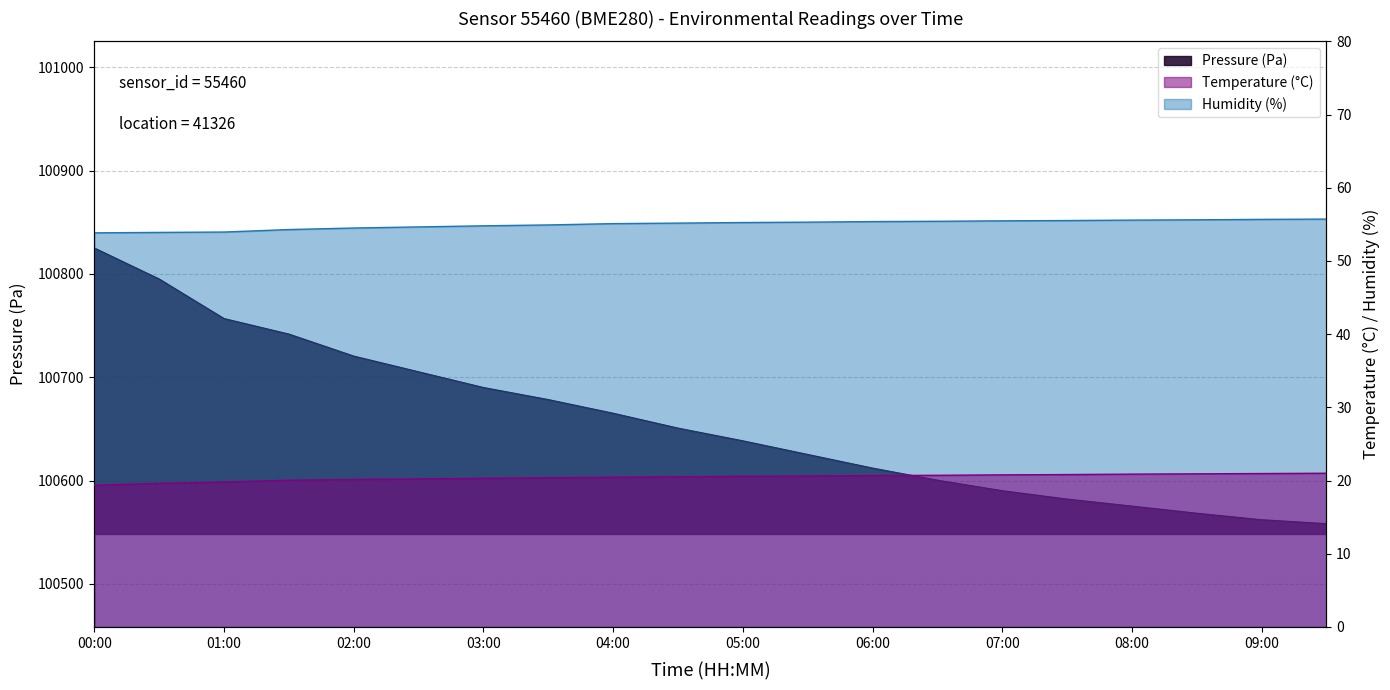

Rank the series at 07:00 from lowest to highest value.

temperature, humidity, pressure